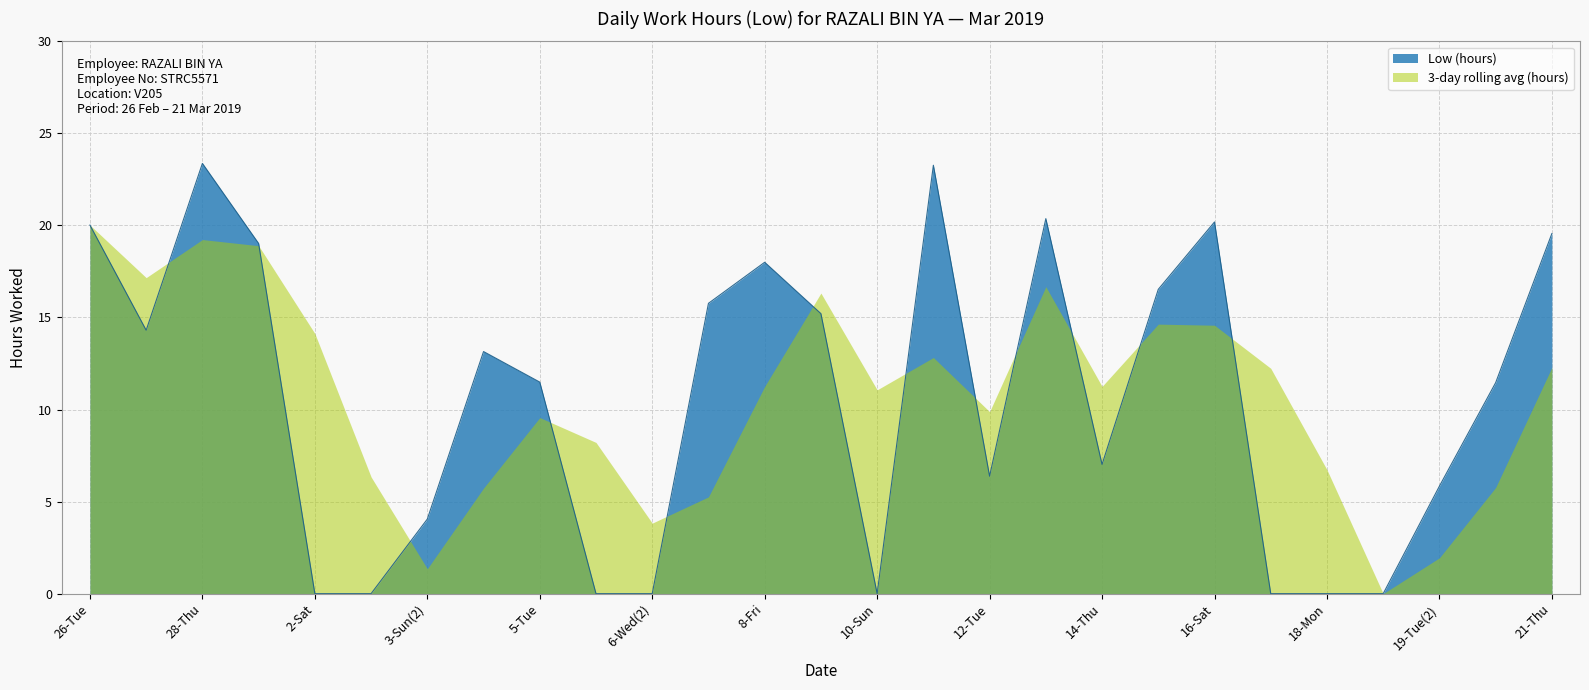

At which category does the data reach its first local peak?

28-Thu